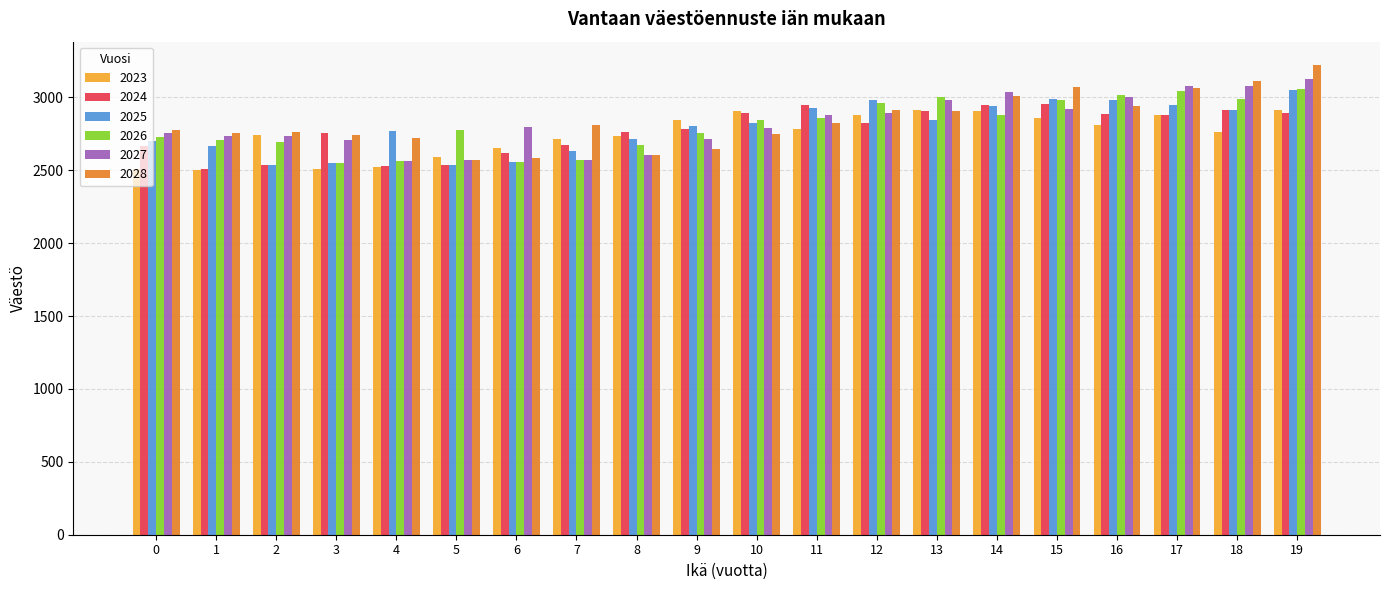

What is the minimum value for 2023?

2504.0